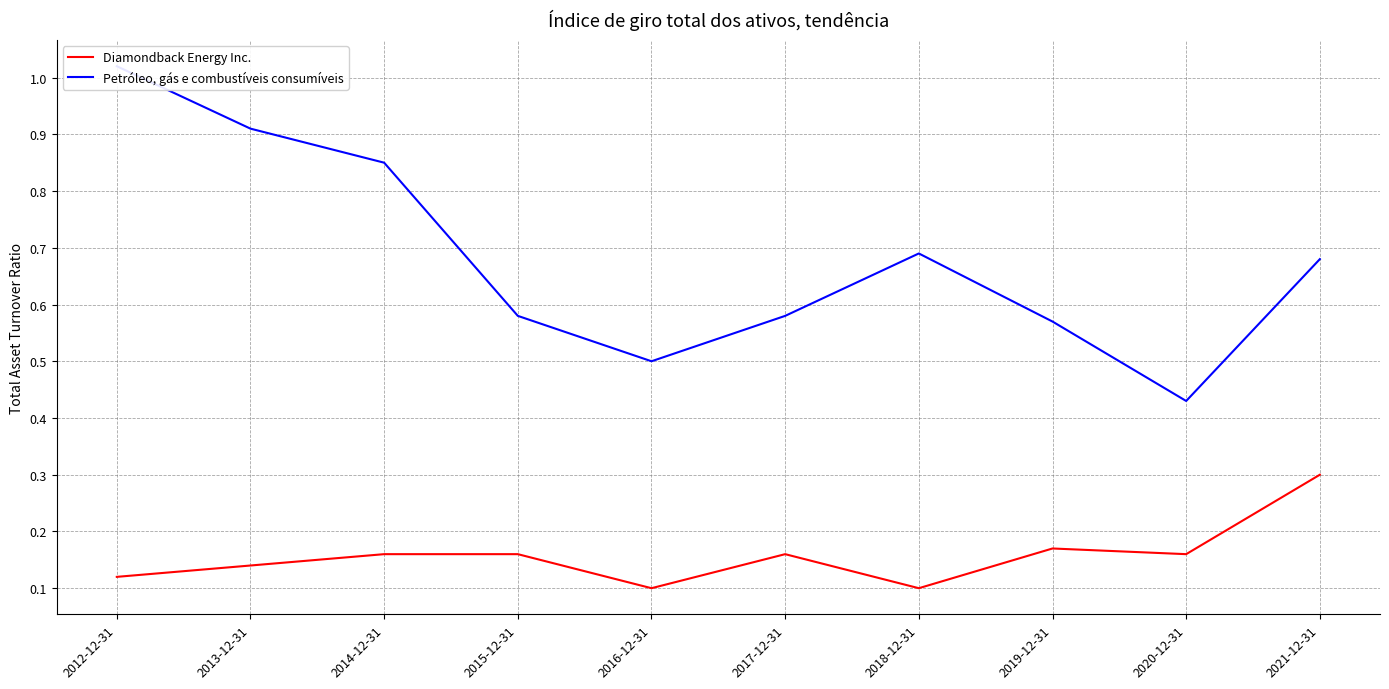

Reading left to right, extract all data points from this chart.

Diamondback Energy Inc.: 0.1	0.1	0.2	0.2	0.1	0.2	0.1	0.2	0.2	0.3
Petróleo, gás e combustíveis consumíveis: 1.0	0.9	0.8	0.6	0.5	0.6	0.7	0.6	0.4	0.7